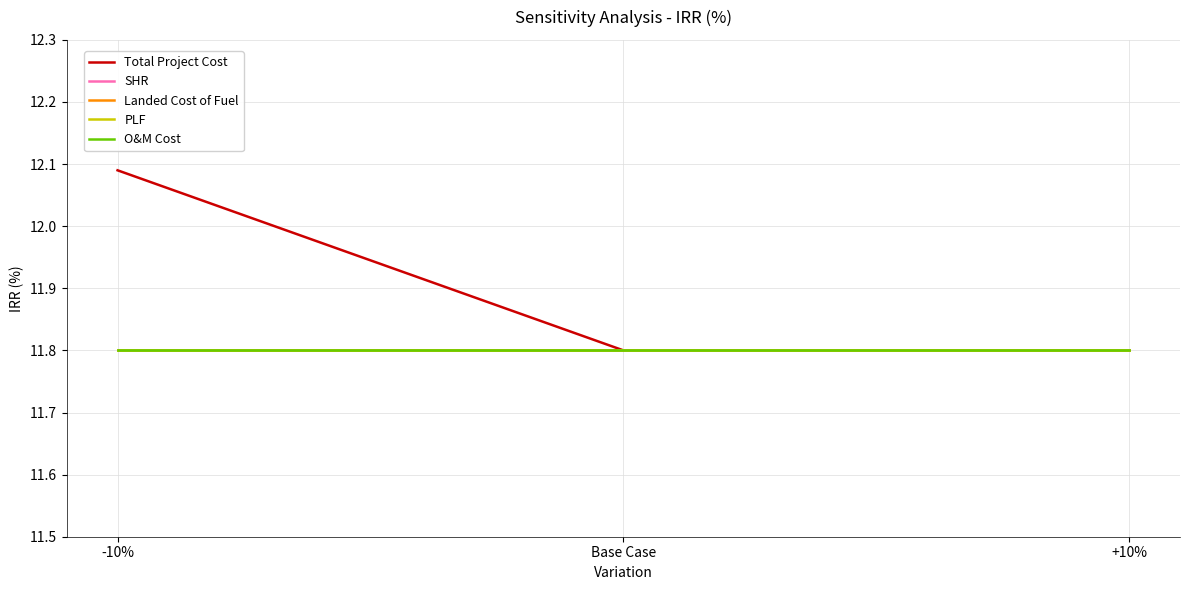

What is the maximum value for Total Project Cost?

12.1